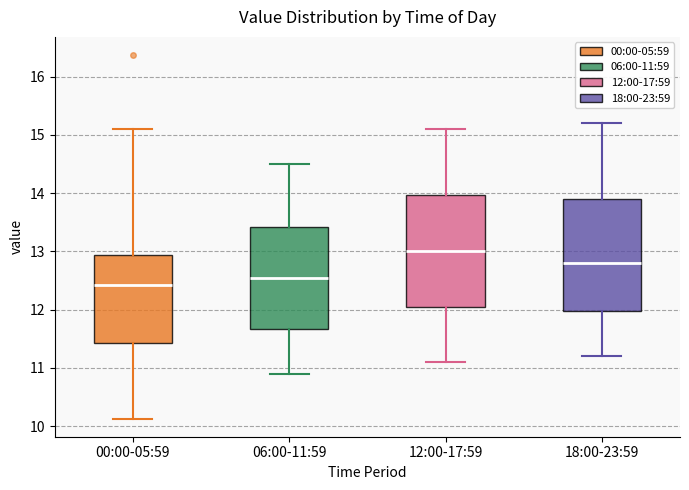

Where does the median line of the box for 00:00-05:59 sit on the y-axis? The values are not printed on the chart, so give them approximately, as read against the axis.

12.4